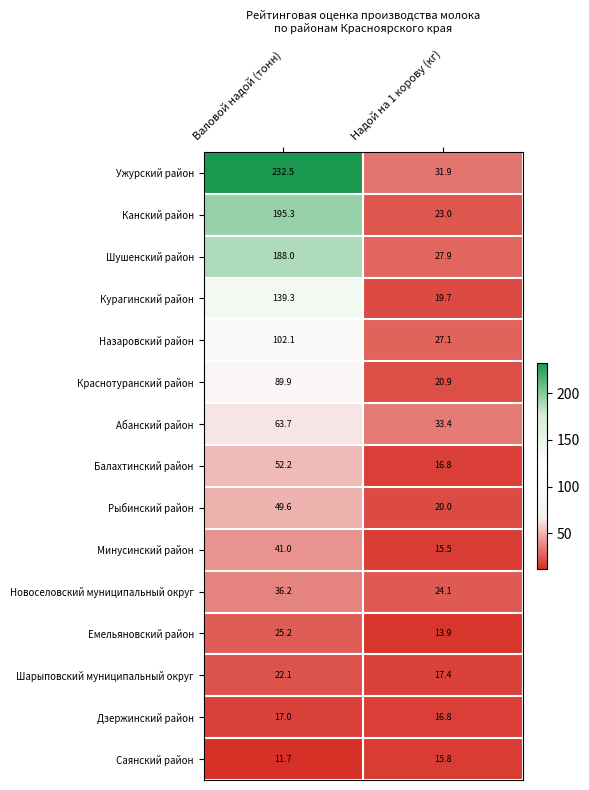

The Шарыповский муниципальный округ series shows 17.4 at Надой на 1 корову (кг). True or false?

True